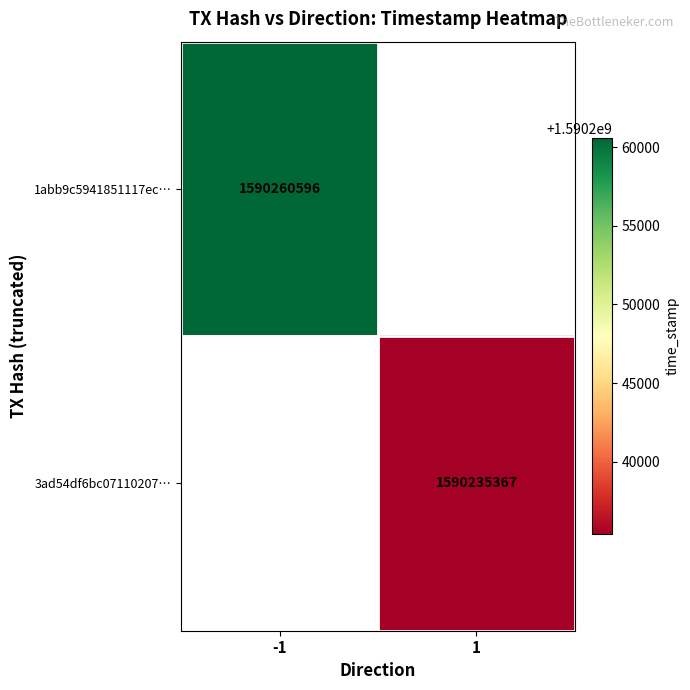

Is it true that 1abb9c5941851117ec… equals 368556848 at -1?

False